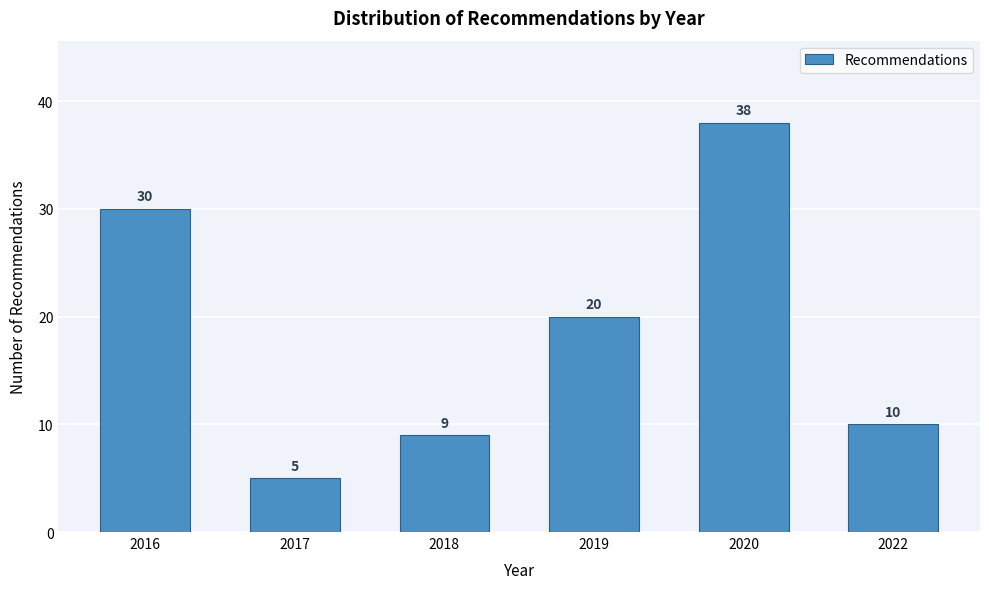

Reading right to left, what are all the values shown in this chart?

10	38	20	9	5	30